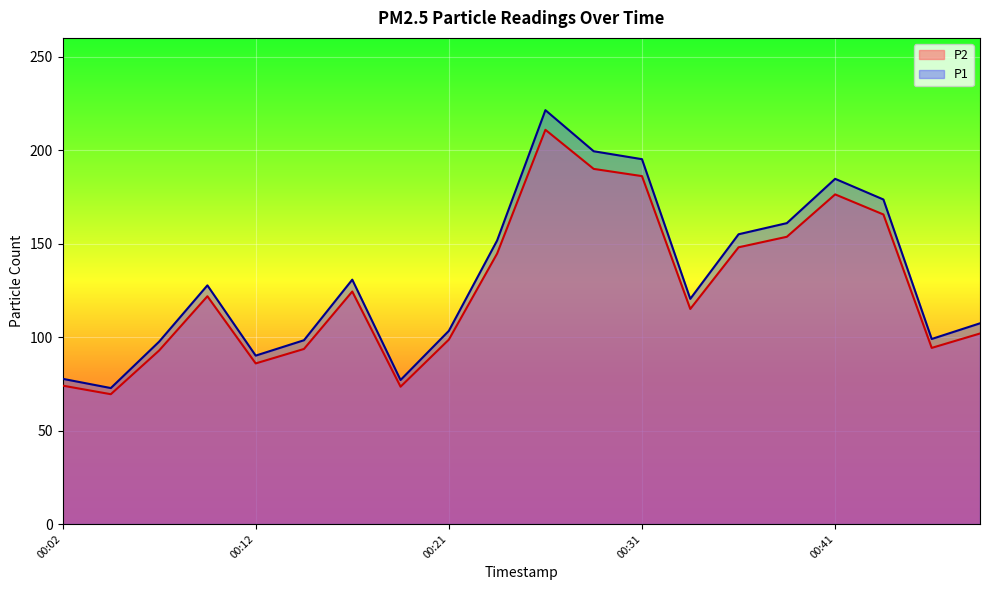

True or false: P2 has a value of 74.0 at 00:02.

True